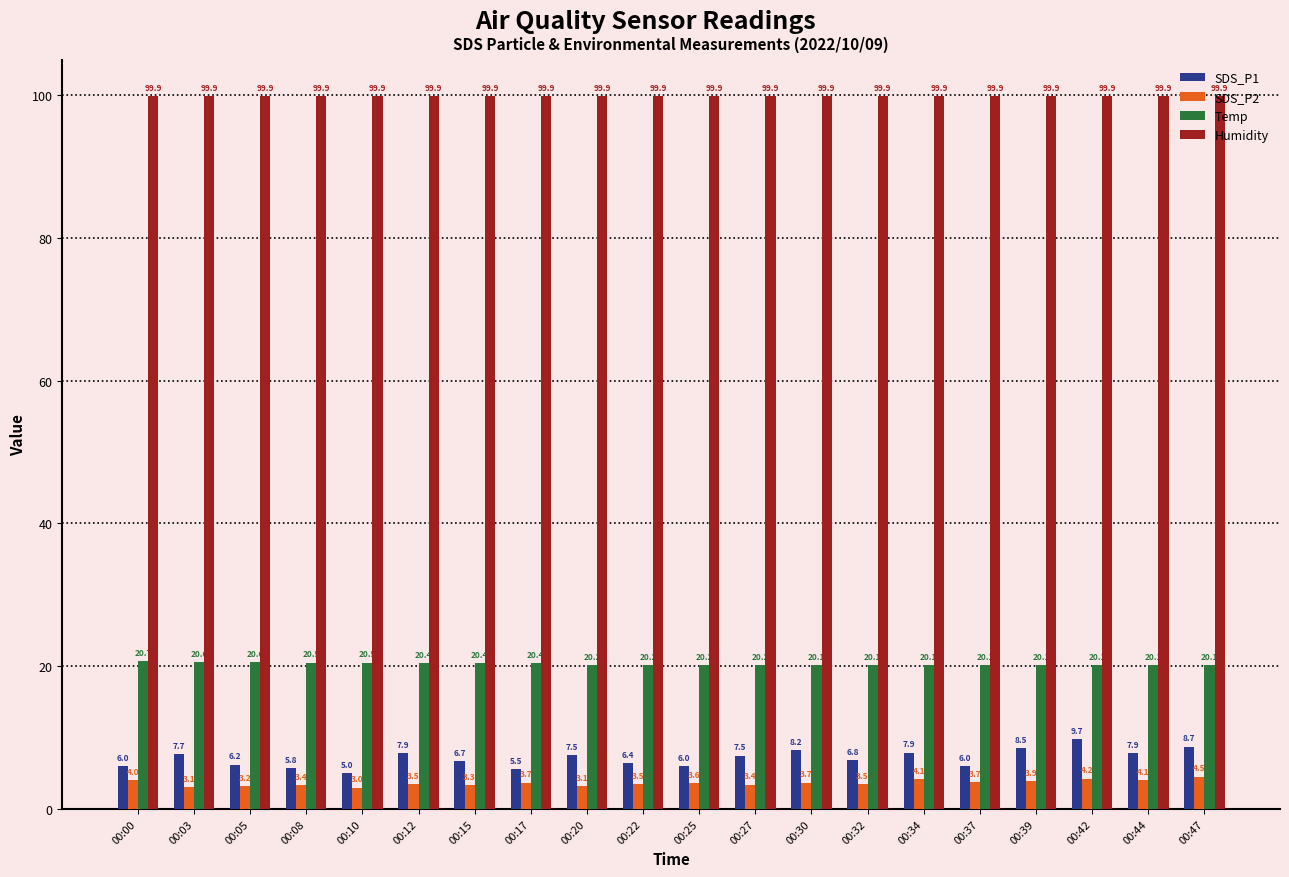

At which category is the sum across all series the highest?

00:42